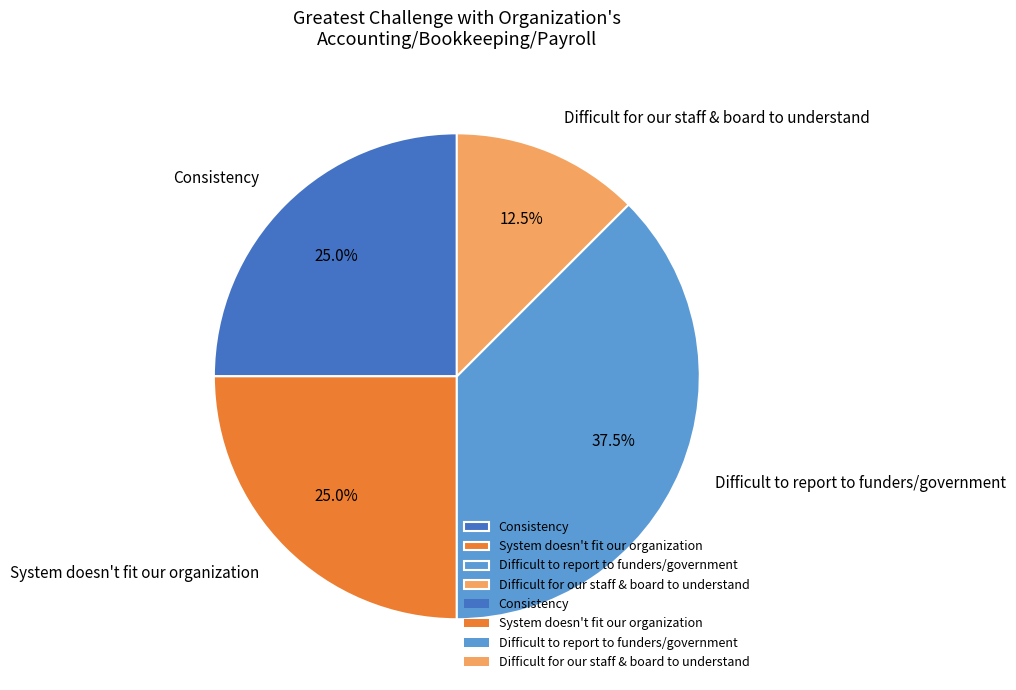

Does System doesn't fit our organization account for over 50% of the chart?

No